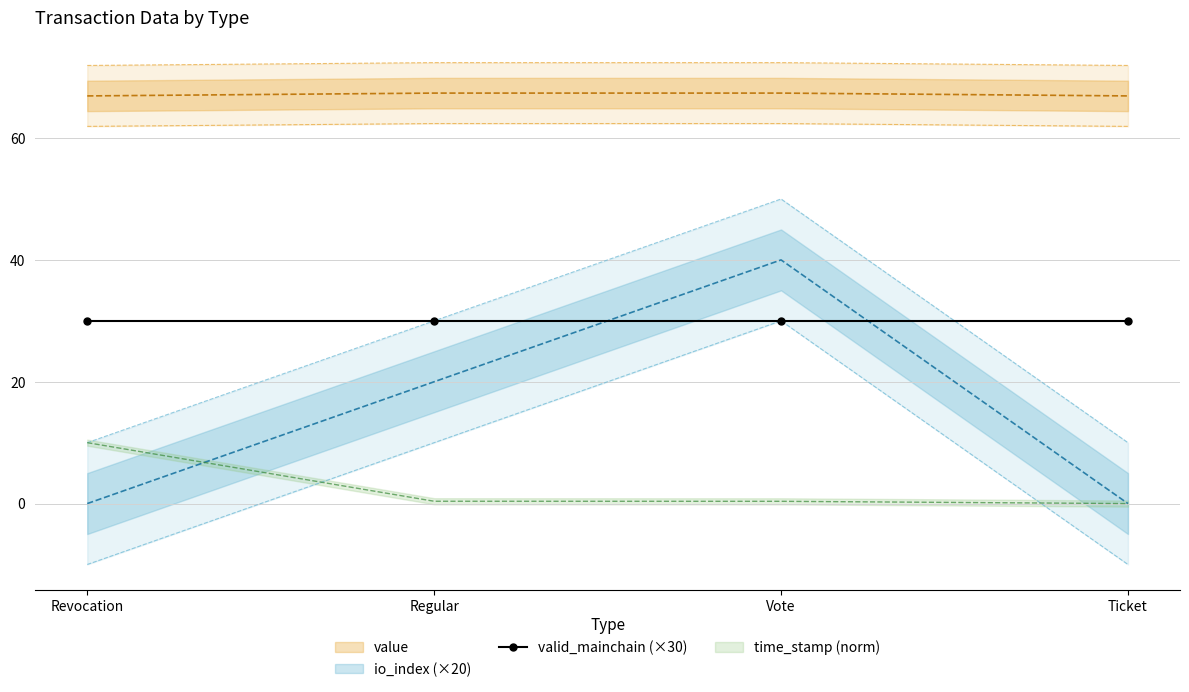

What is the maximum value for value?

67.4